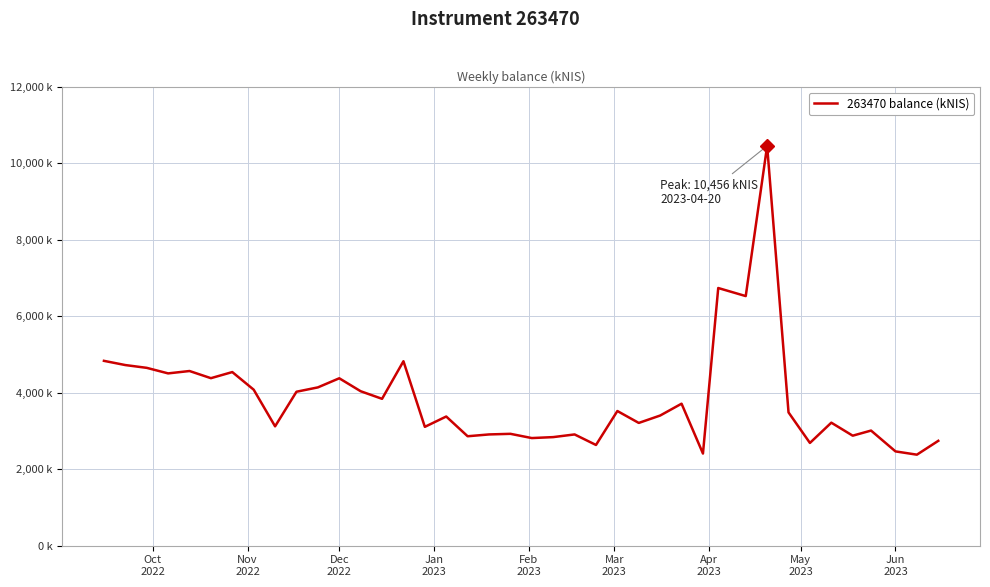

What is the smallest value displayed?

2379.8